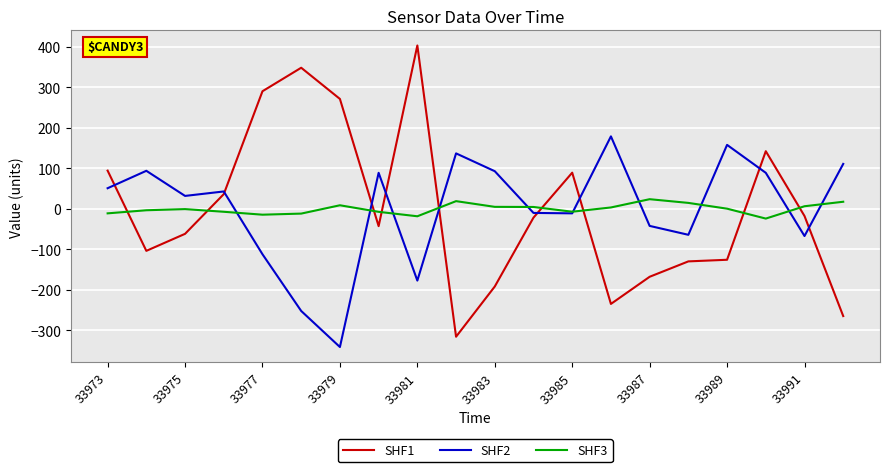

What is the minimum value shown in the chart?

-341.0